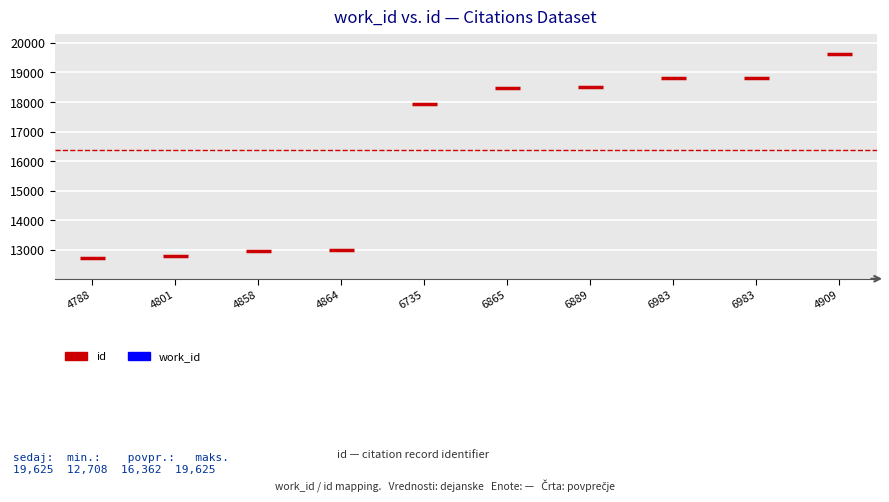

What is the ratio of the value at 6889 to the value at 4864?

1.4